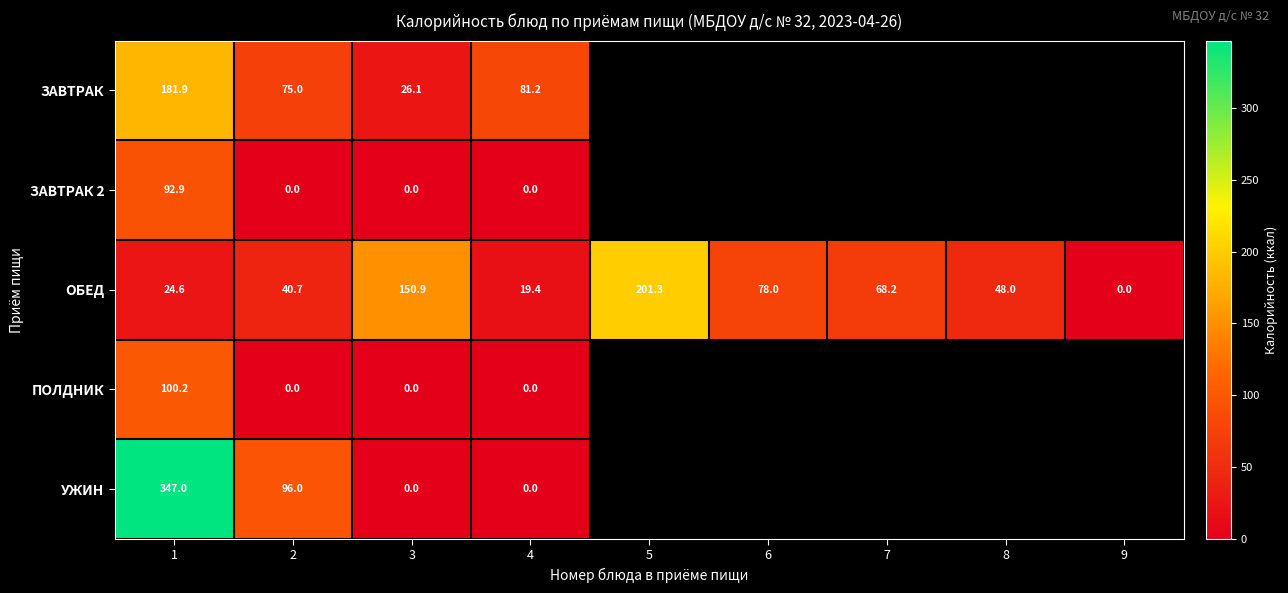

At how many categories does at least one series exceed 77?

6